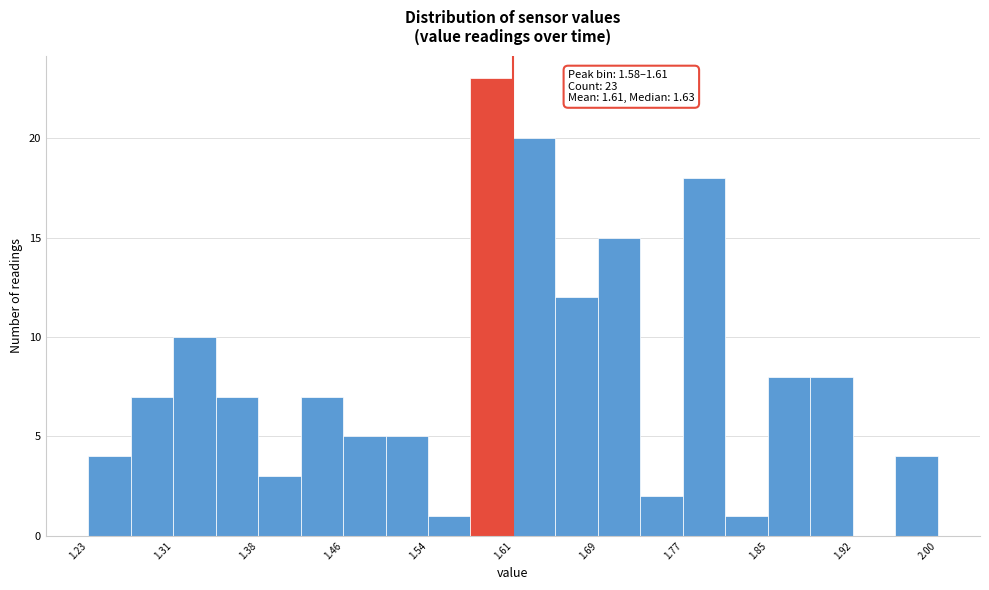

Read against the x-axis, roughly where is the centre of the tallest bar?

1.60